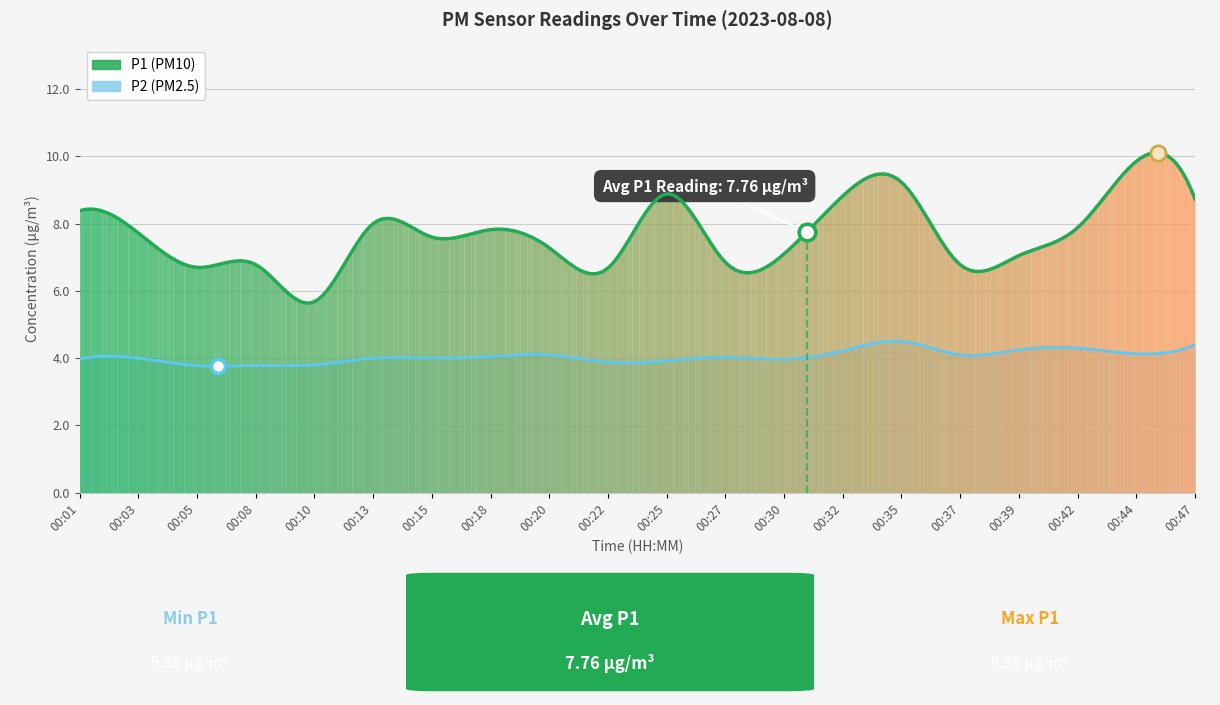

Reading left to right, transcribe all the data shown in this chart.

P1: 8.4	7.7	6.7	6.8	5.7	8.0	7.6	7.8	7.3	6.7	8.9	6.8	7.1	8.8	9.2	6.8	7.0	7.9	9.8	8.7
P2: 4.0	4.0	3.8	3.8	3.8	4.0	4.0	4.0	4.1	3.9	3.9	4.0	4.0	4.2	4.5	4.1	4.2	4.3	4.1	4.4